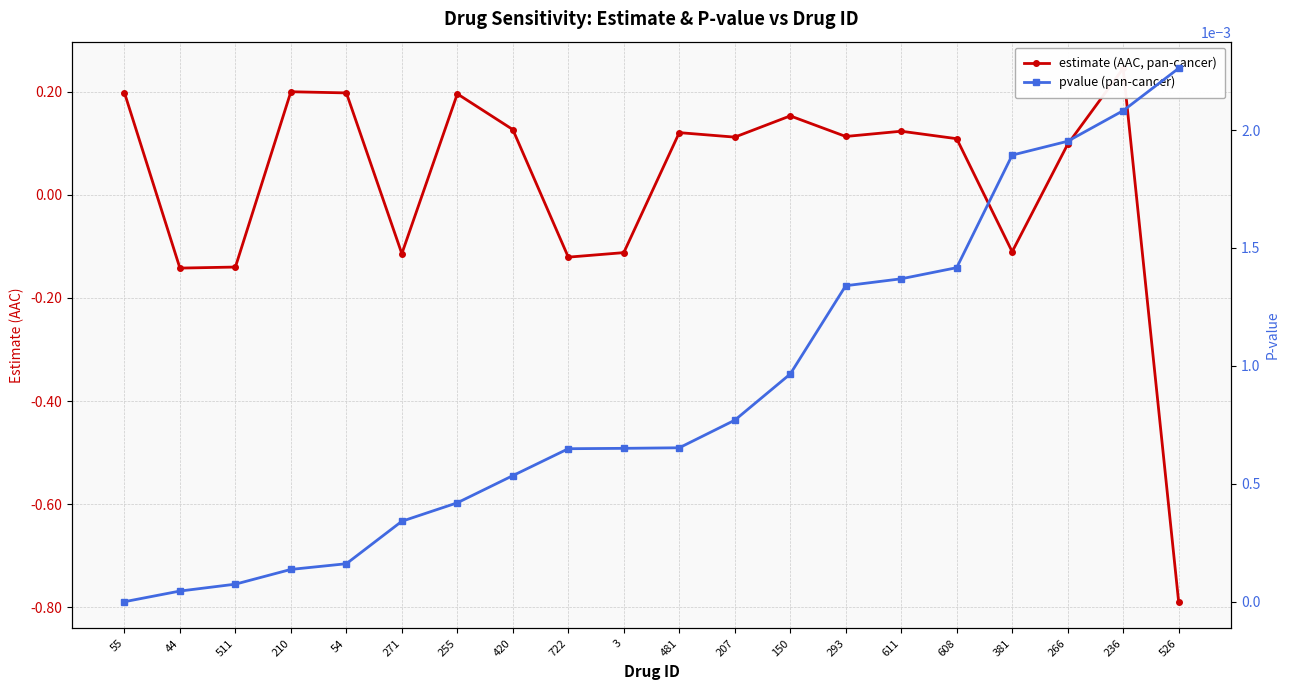

What is the label of the 1st point from the right?

526